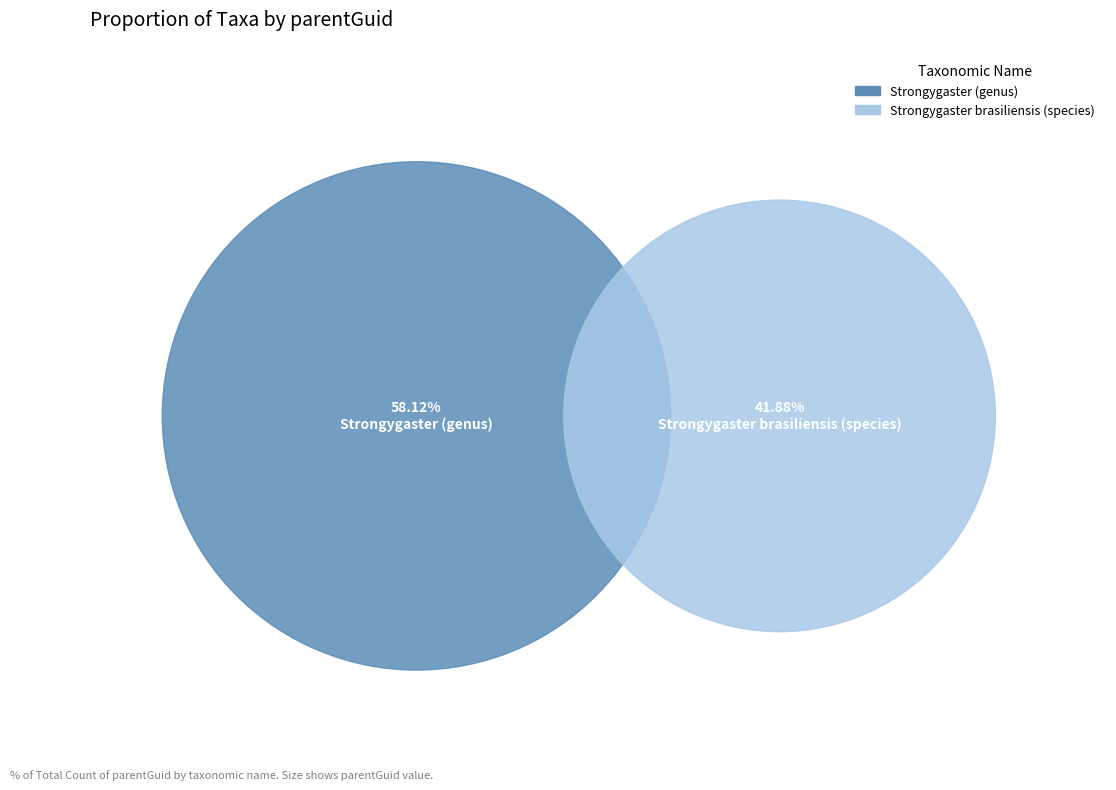

What percentage is the Strongygaster (genus) slice, to the nearest percent?

58%